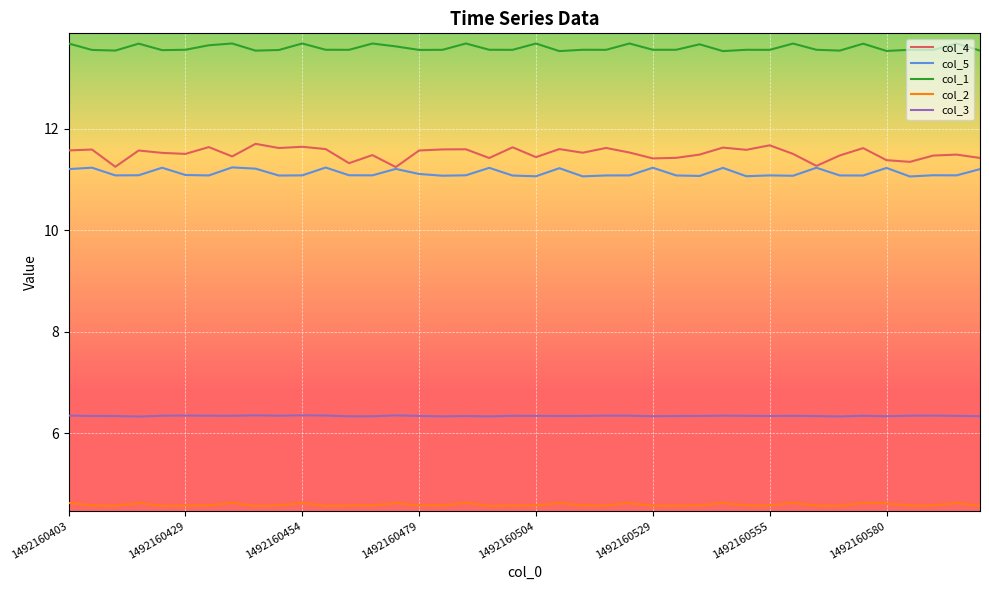

What is the maximum value shown in the chart?

13.7